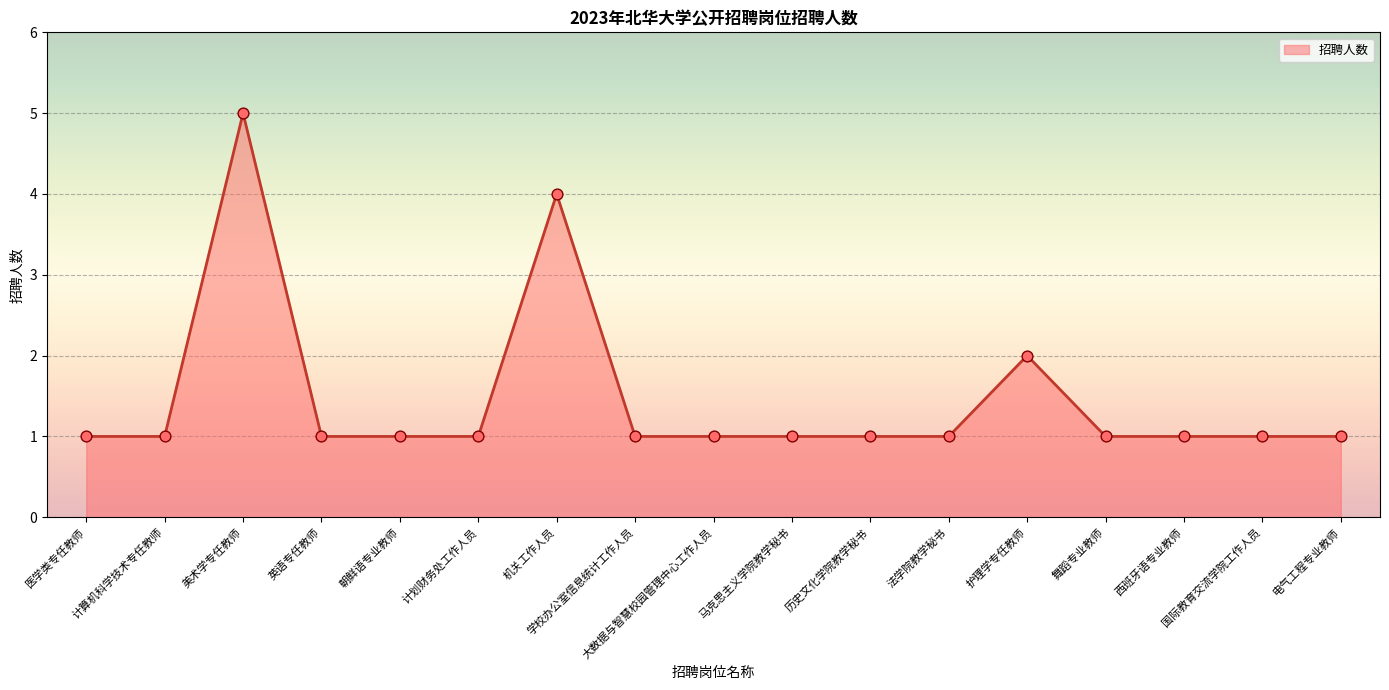

Which series has the largest Y range (max minus min)?

招聘人数_line